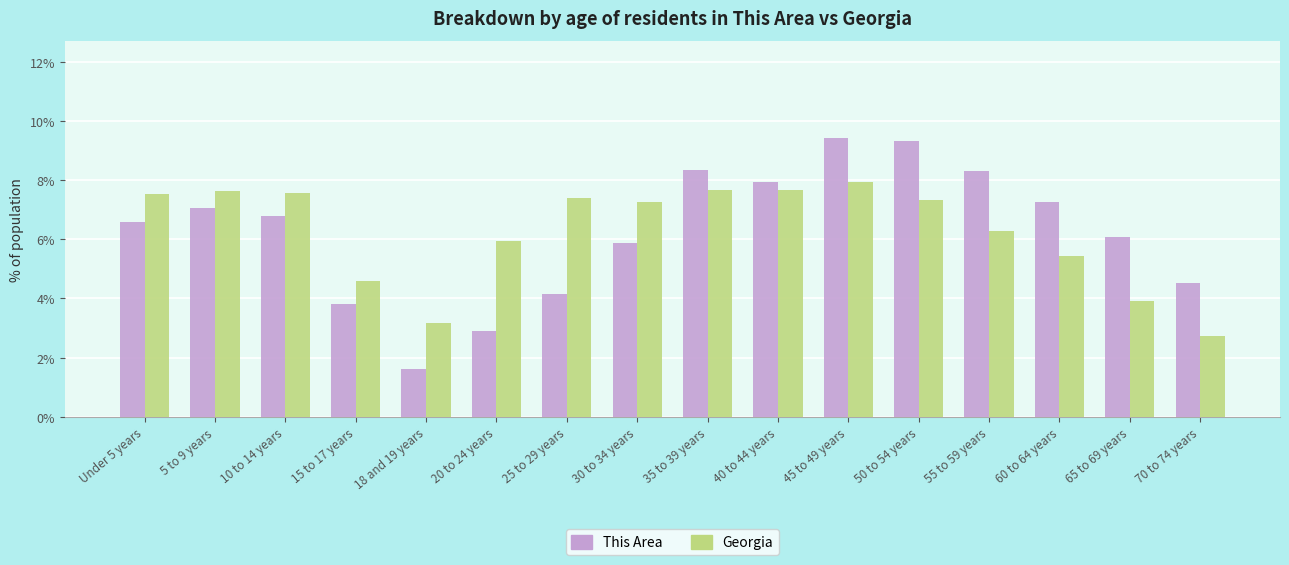

Rank the series at 35 to 39 years from lowest to highest value.

Georgia, This Area